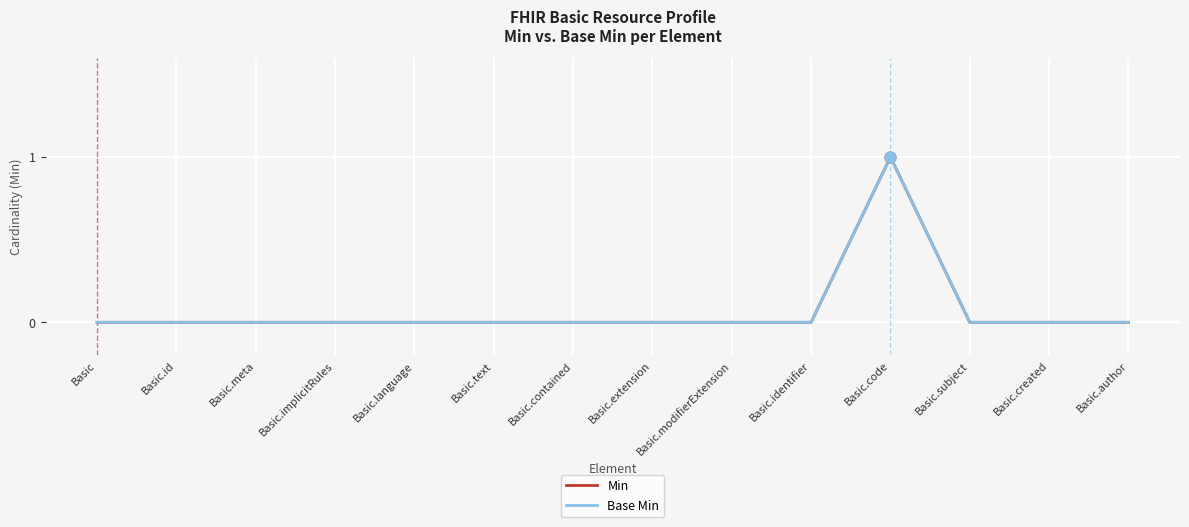

Does the chart have visible grid lines?

Yes